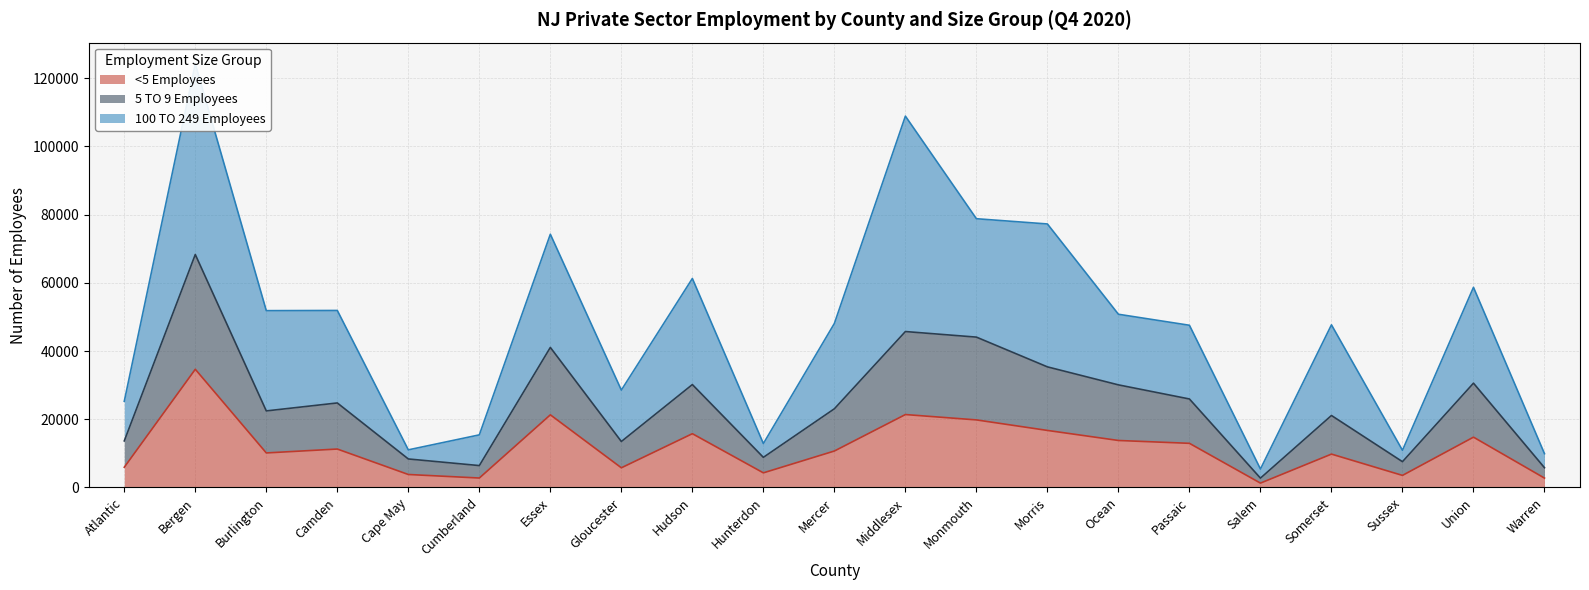

In 5 TO 9 Employees, how many points are higher than both neighbors (excluding endpoints)?

7